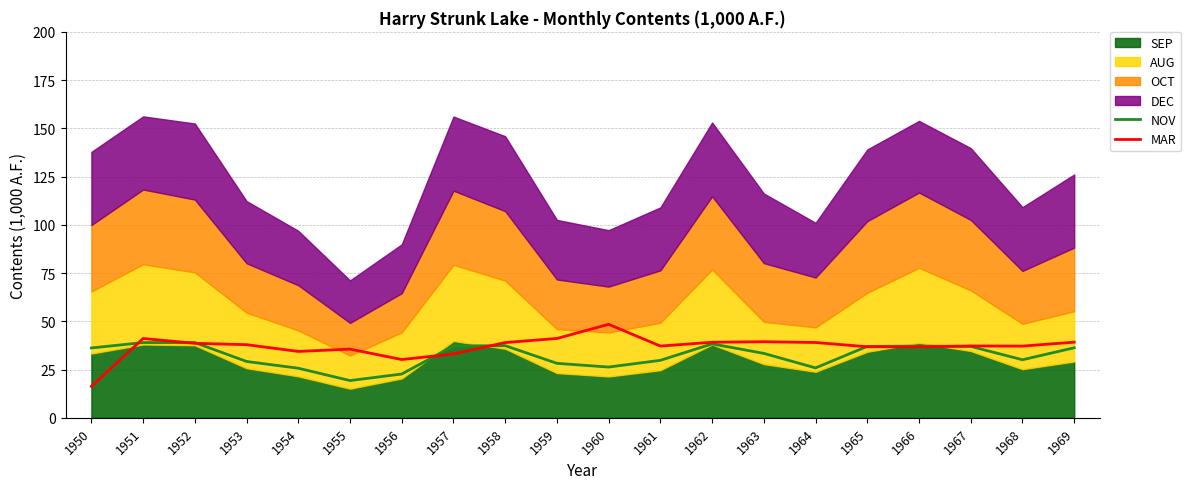

What is the sum of all MAR values?

737.8